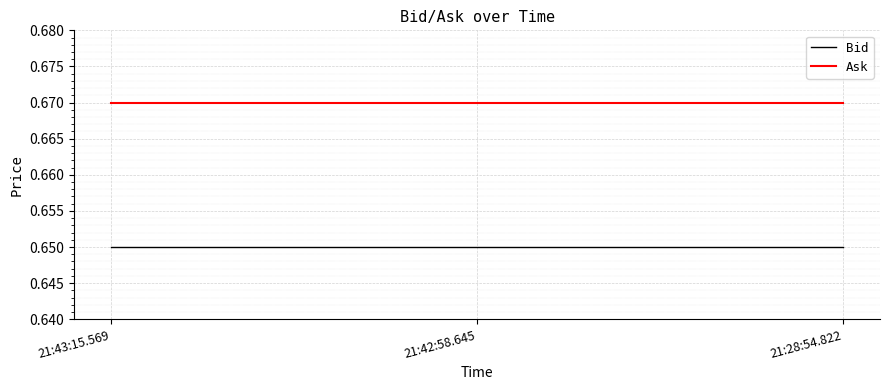

What is the sum of the Ask values at 21:42:58.645 and 21:43:15.569?

1.3